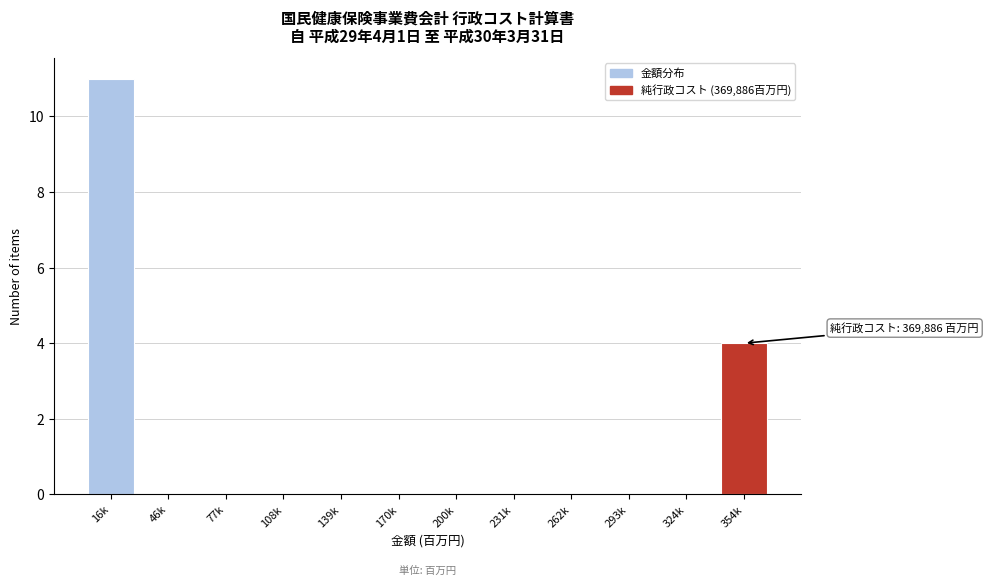

Reading left to right, list all the values displayed in this chart.

16k=11	46k=0	77k=0	108k=0	139k=0	170k=0	200k=0	231k=0	262k=0	293k=0	324k=0	354k=4